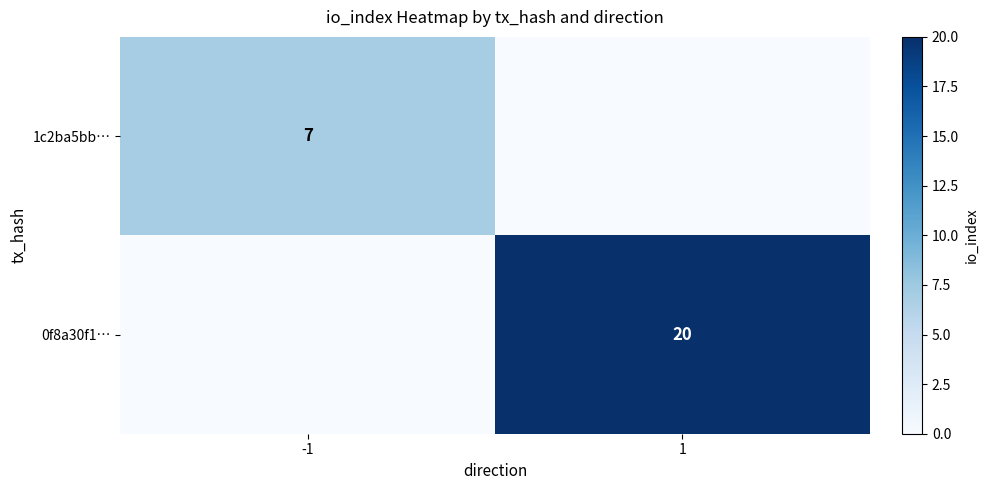

What is the total value across all series at 1?

20